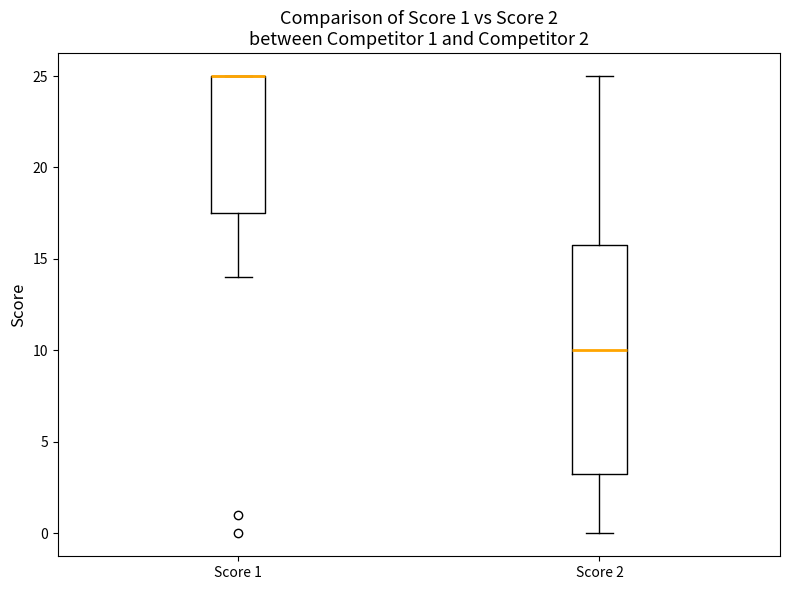

Which box is the tallest, from its lower edge to its upper edge?

Score 2